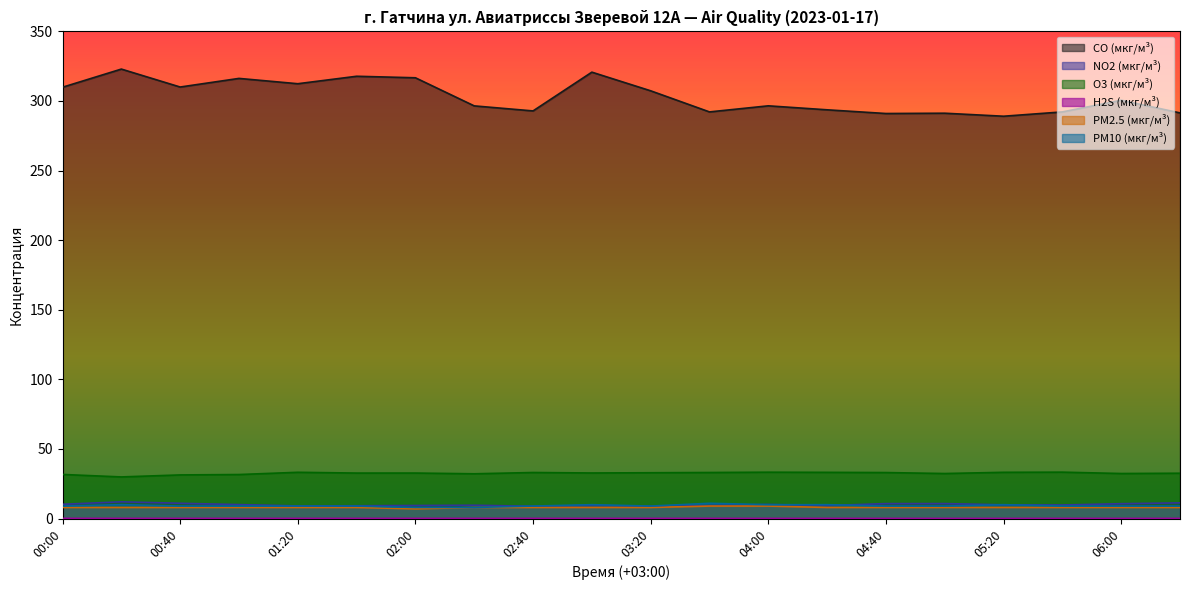

What is the difference between the second highest and minimum values in the PM10 (мкг/м³) series?

2.0